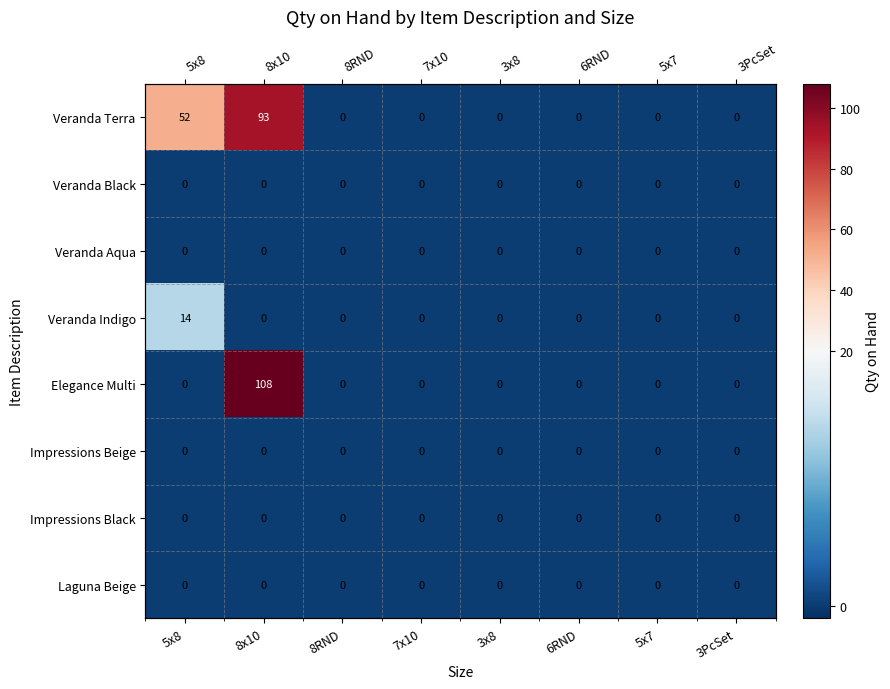

List the labels in order of Impressions Beige value, largest first.

5x8, 8x10, 8RND, 7x10, 3x8, 6RND, 5x7, 3PcSet